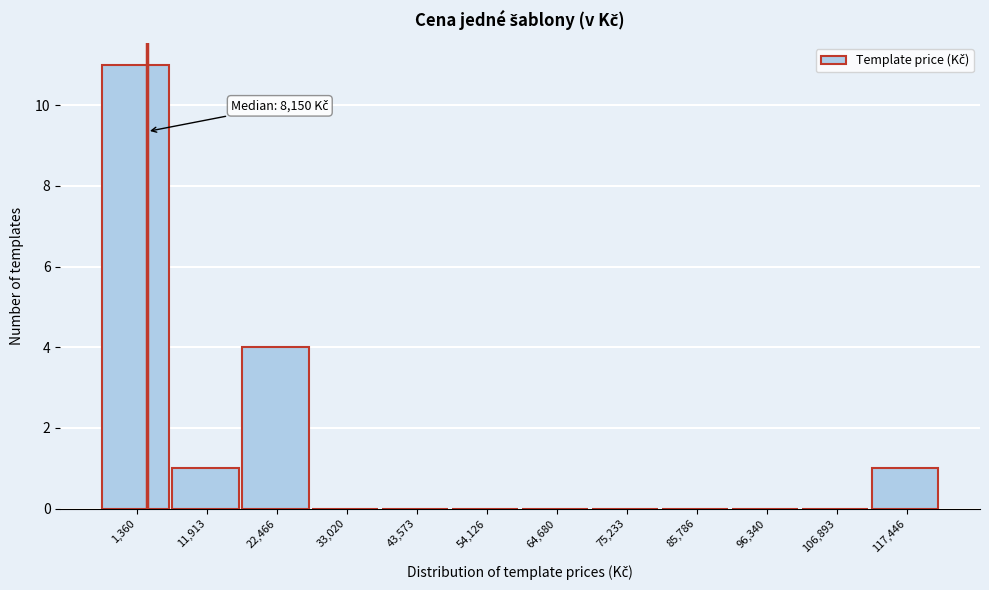

Reading left to right, transcribe all the data shown in this chart.

1,360=11	11,913=1	22,466=4	33,020=0	43,573=0	54,126=0	64,680=0	75,233=0	85,786=0	96,340=0	106,893=0	117,446=1